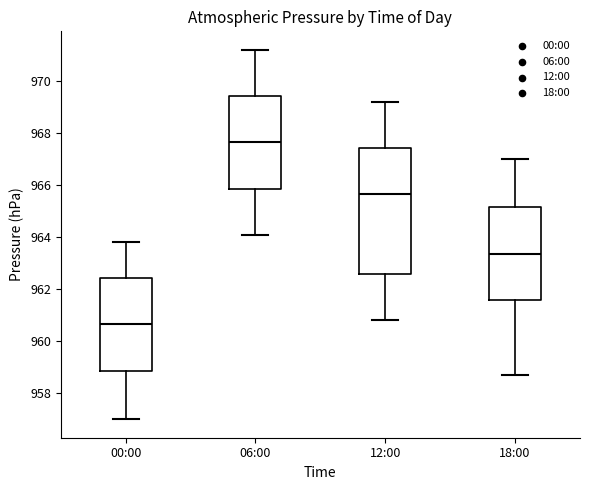

Reading left to right, transcribe this box plot: for each box, give where its median line is, the range the box spans, and where its two whiskers end, as read against the y-axis. The values are not printed on the chart, so give them approximately, as read against the axis.

00:00: median 960.6, box 958.8 to 962.4, whiskers 957.0 to 963.8
06:00: median 967.6, box 965.8 to 969.4, whiskers 964.2 to 971.2
12:00: median 965.6, box 962.6 to 967.4, whiskers 960.8 to 969.2
18:00: median 963.4, box 961.6 to 965.2, whiskers 958.8 to 967.0